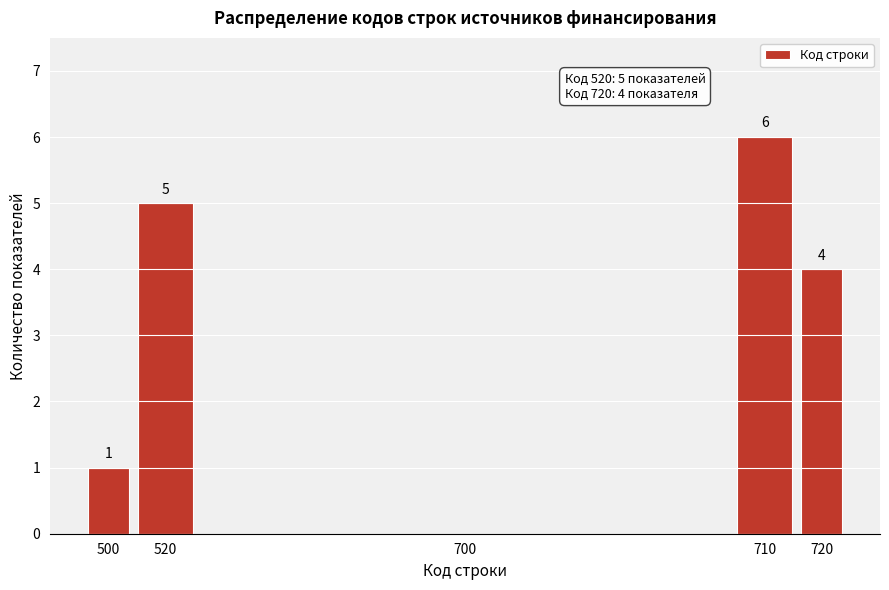

Reading left to right, extract all data points from this chart.

500=1	520=5	700=0	710=6	720=4